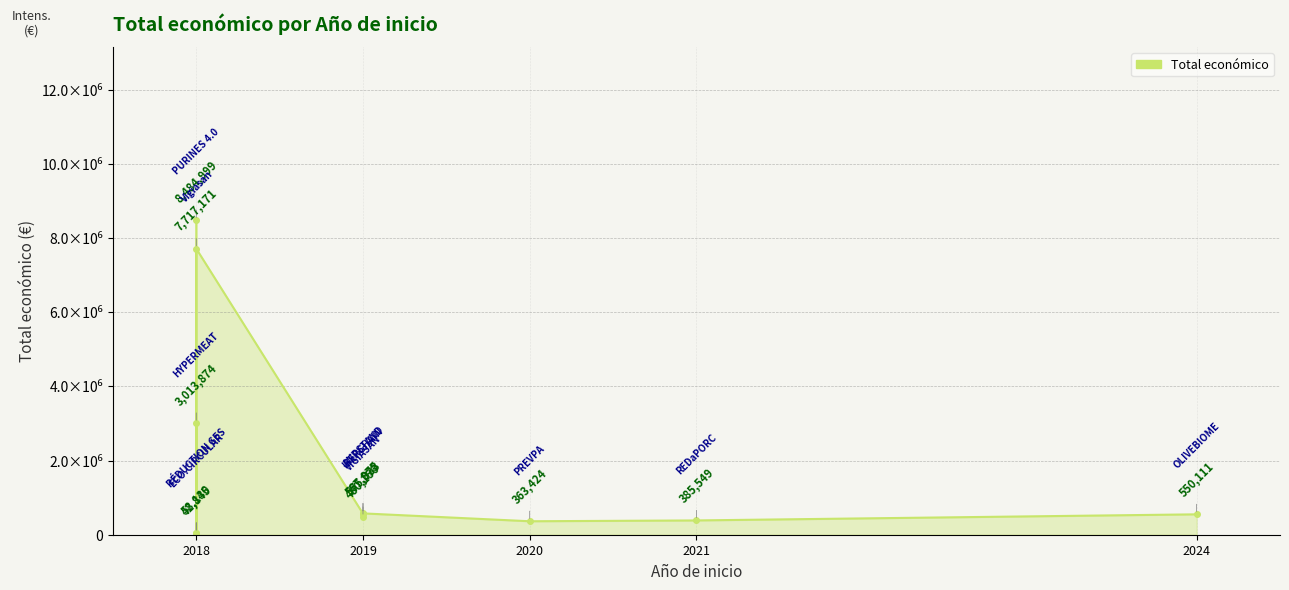

Reading left to right, list all the values displayed in this chart.

8484999	58130	3013874	42845	7717171	567975	480156	575833	363424	385549	550111